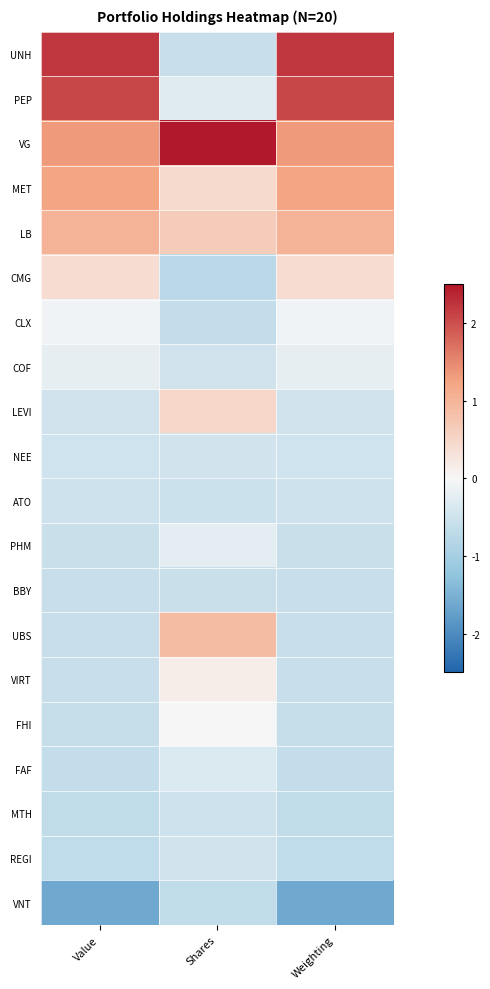

Reading left to right, what are all the values shown in this chart?

UNH: Value=2.2	Shares=-0.6	Weighting=2.2
PEP: Value=2.1	Shares=-0.3	Weighting=2.1
VG: Value=1.3	Shares=3.9	Weighting=1.3
MET: Value=1.2	Shares=0.4	Weighting=1.2
LB: Value=1.0	Shares=0.7	Weighting=1.0
CMG: Value=0.4	Shares=-0.8	Weighting=0.4
CLX: Value=-0.1	Shares=-0.6	Weighting=-0.1
COF: Value=-0.2	Shares=-0.5	Weighting=-0.2
LEVI: Value=-0.5	Shares=0.5	Weighting=-0.5
NEE: Value=-0.5	Shares=-0.5	Weighting=-0.5
ATO: Value=-0.5	Shares=-0.5	Weighting=-0.5
PHM: Value=-0.6	Shares=-0.2	Weighting=-0.6
BBY: Value=-0.6	Shares=-0.5	Weighting=-0.6
UBS: Value=-0.6	Shares=0.9	Weighting=-0.6
VIRT: Value=-0.6	Shares=0.1	Weighting=-0.6
FHI: Value=-0.6	Shares=0.0	Weighting=-0.6
FAF: Value=-0.6	Shares=-0.3	Weighting=-0.6
MTH: Value=-0.7	Shares=-0.5	Weighting=-0.7
REGI: Value=-0.7	Shares=-0.5	Weighting=-0.7
VNT: Value=-1.6	Shares=-0.7	Weighting=-1.6